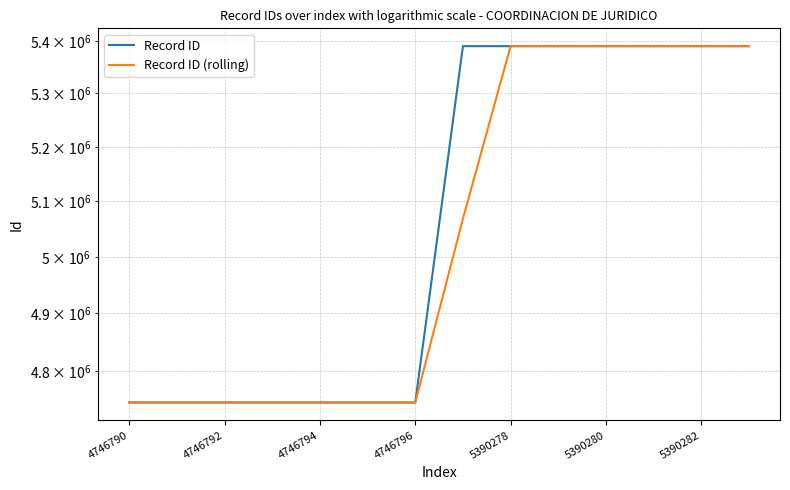

What is the difference between the maximum and minimum values in the Record ID series?

643493.0